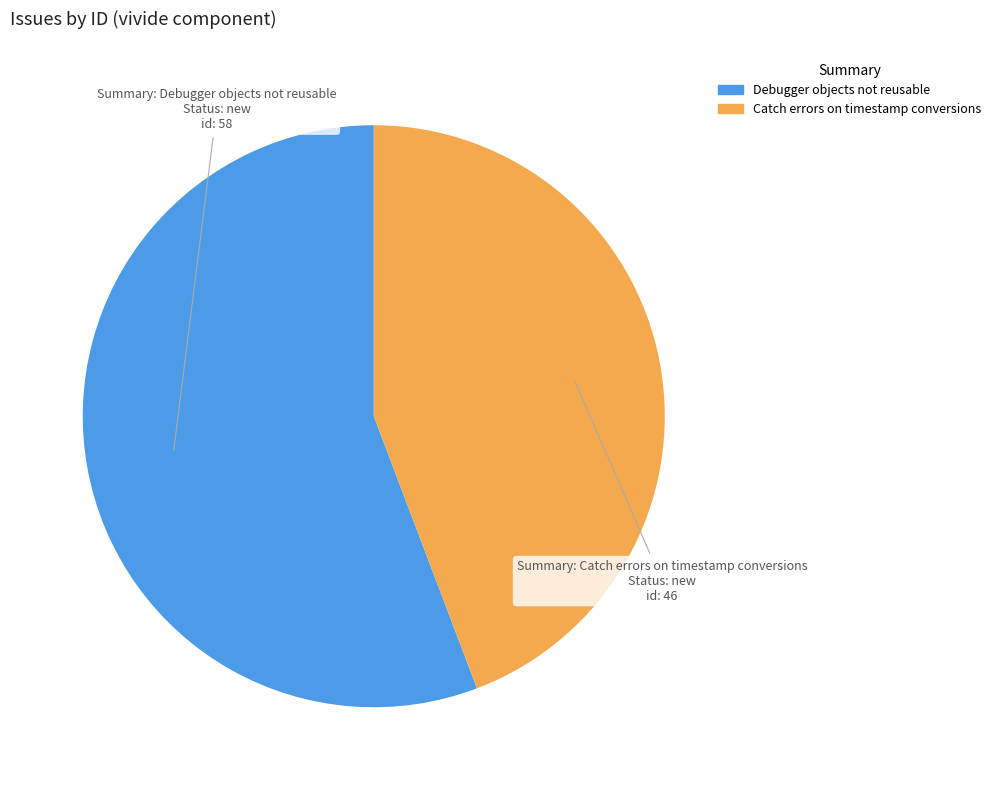

Count the number of slices in the pie.

2